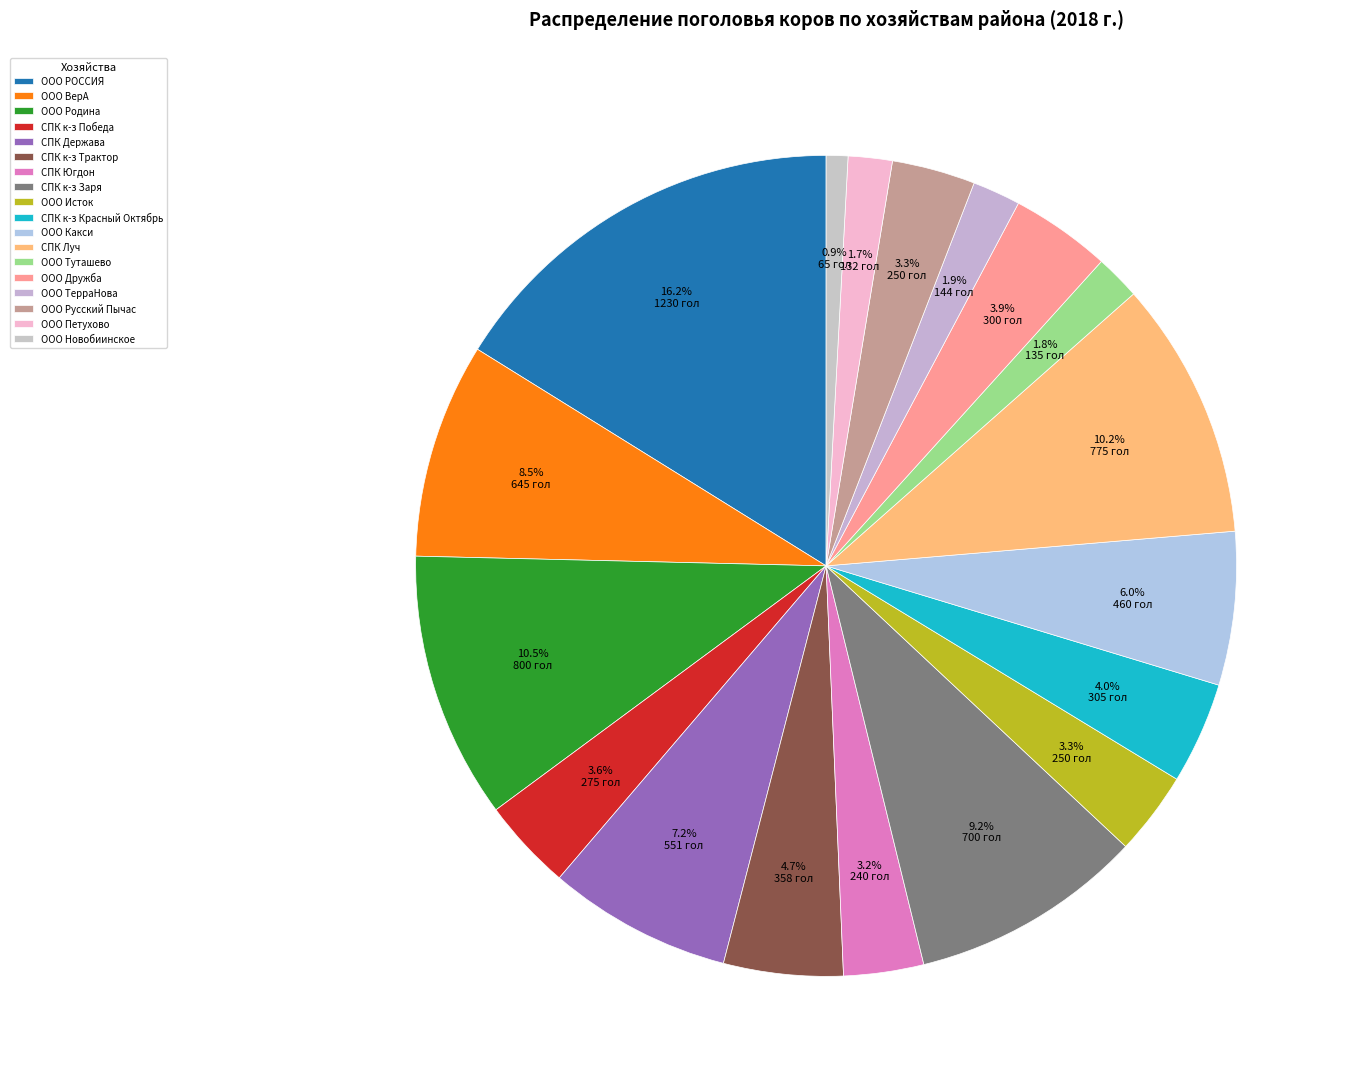

What portion of the pie excludes СПК Держава?

92.8%